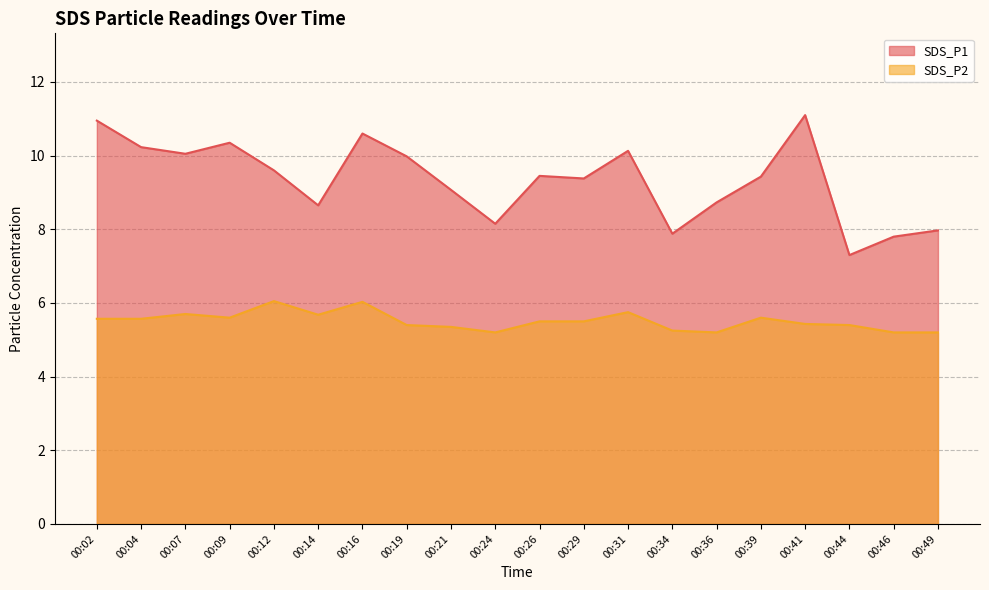

At which category does the chart reach its minimum across all series?

00:24